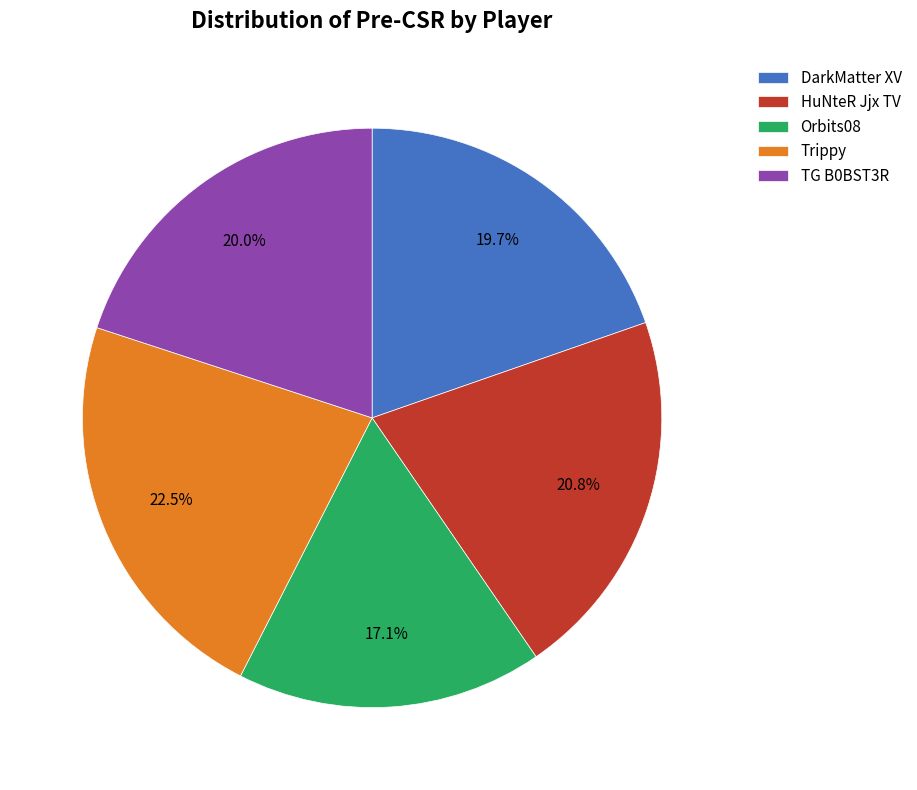

What portion of the pie excludes Orbits08?

82.9%